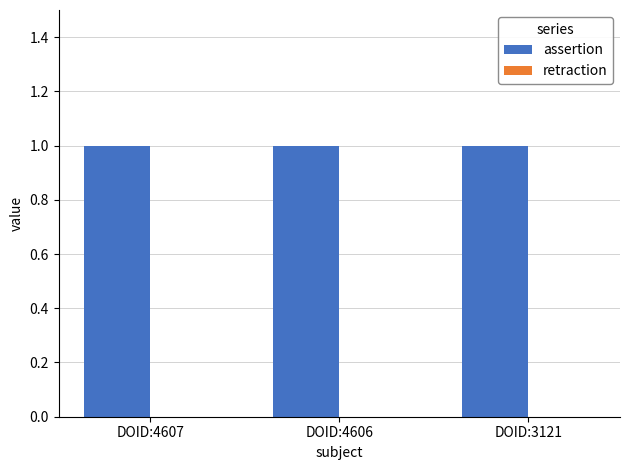

Reading left to right, transcribe all the data shown in this chart.

assertion: 1	1	1
retraction: 0	0	0